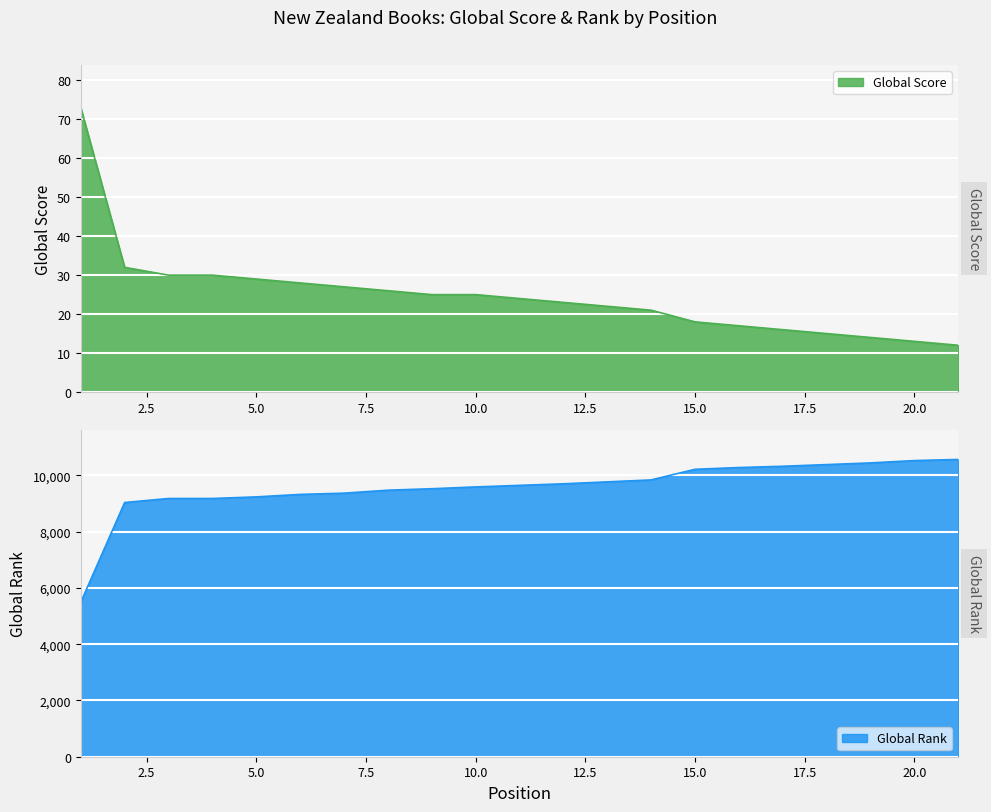

What is the approximate value of Global Rank at 15.0, to the nearest 10?

10220